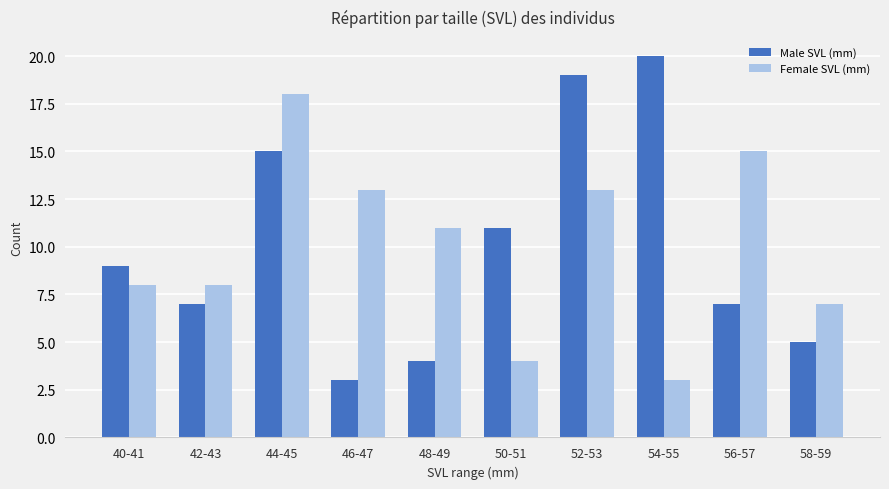

Which series changed the most between 42-43 and 54-55?

Male SVL (mm)